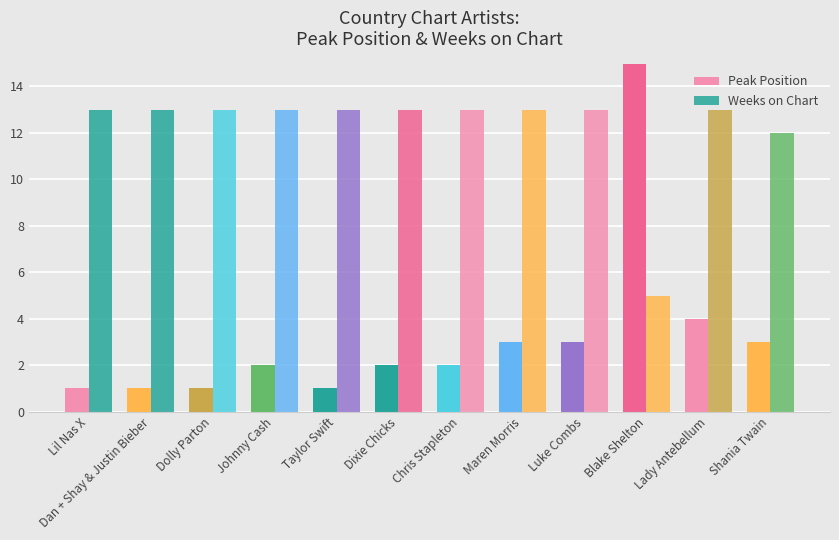

What is the sum of all Peak Position values?

54